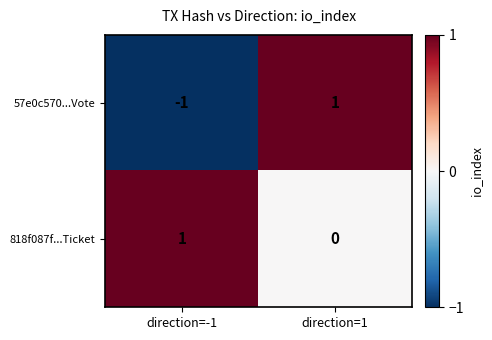

Between direction=-1 and direction=1, which series saw the biggest shift?

57e0c570...Vote